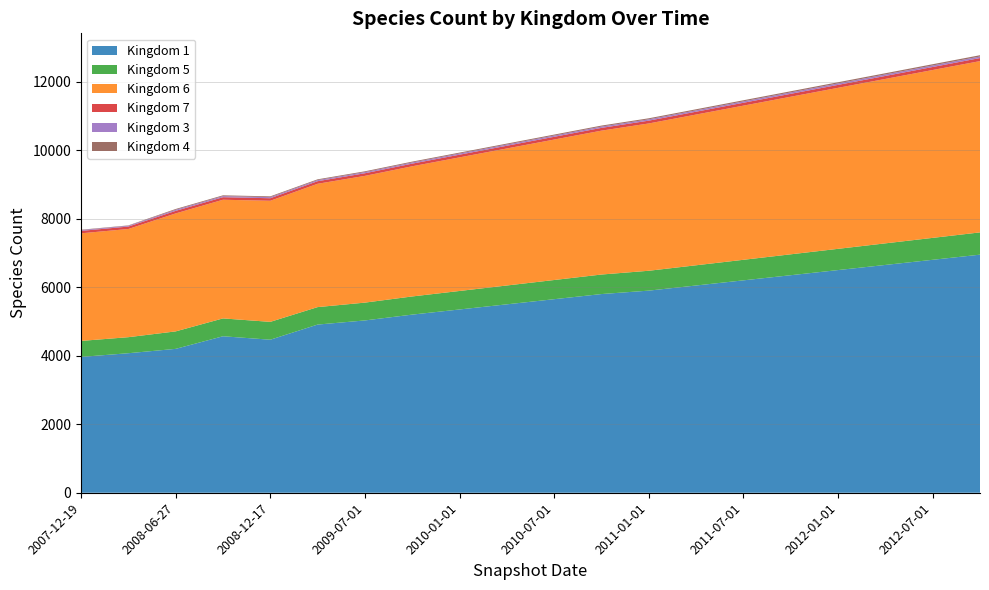

Reading left to right, list all the values displayed in this chart.

Kingdom 1: 3965	4073	4200	4568	4467	4909	5030	5200	5350	5500	5650	5800	5900	6050	6200	6350	6500	6650	6800	6950
Kingdom 5: 467	468	510	521	521	510	520	530	540	550	560	570	580	590	600	610	620	630	640	650
Kingdom 6: 3141	3158	3444	3464	3535	3600	3700	3800	3900	4000	4100	4200	4300	4400	4500	4600	4700	4800	4900	5000
Kingdom 7: 71	71	74	74	74	75	76	77	78	79	80	81	82	83	84	85	86	87	88	89
Kingdom 3: 23	23	32	32	32	32	33	34	35	36	37	38	39	40	41	42	43	44	45	46
Kingdom 4: 11	11	23	23	23	23	24	25	26	27	28	29	30	31	32	33	34	35	36	37